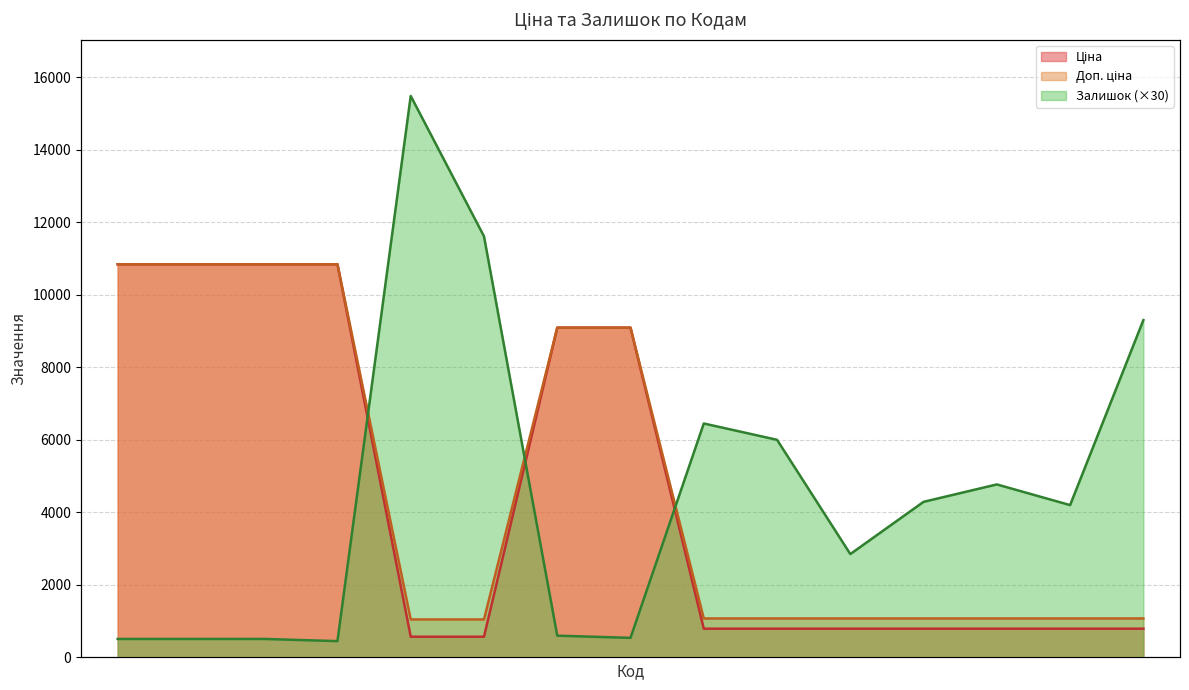

What is the sum of the Залишок values at 282502110 and 285112220?

6510.0